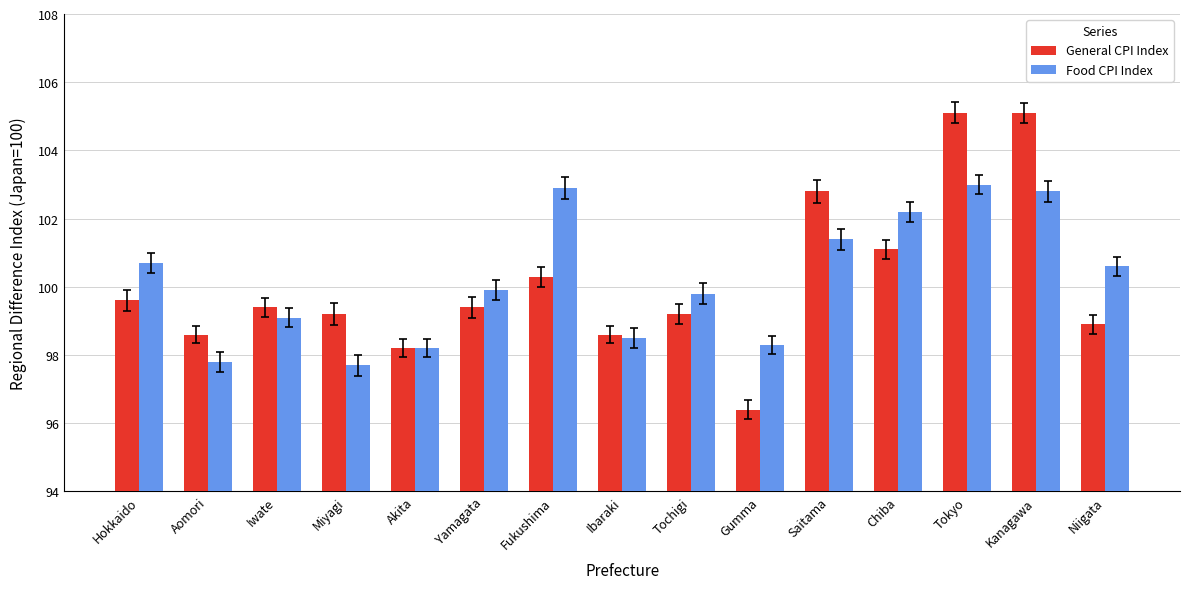

What is the label of the 6th bar from the right?

Gumma